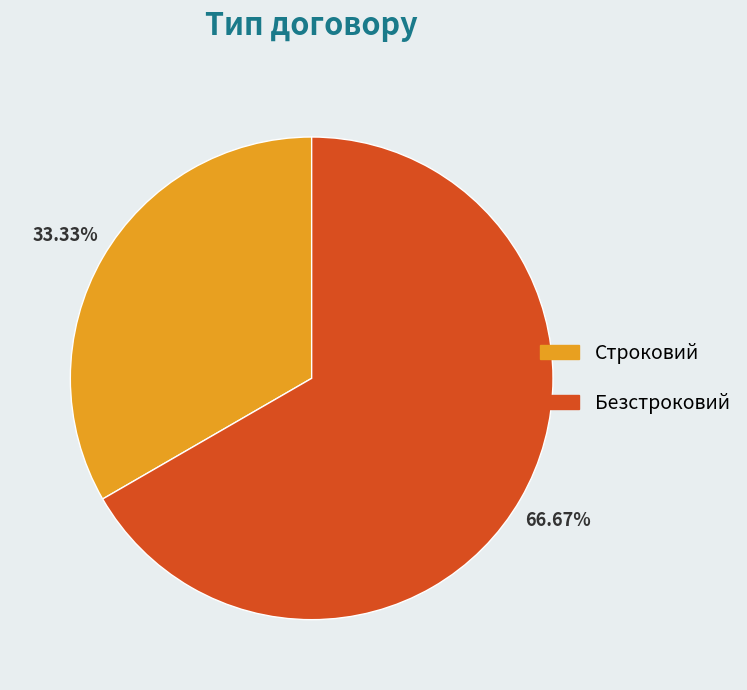

What is the ratio of the value at Безстроковий to the value at Строковий?

2.0